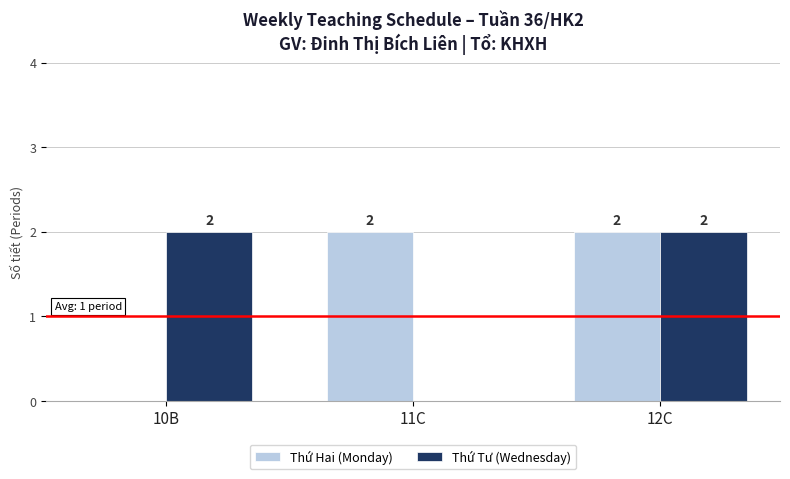

What is the total value across all series at 12C?

4